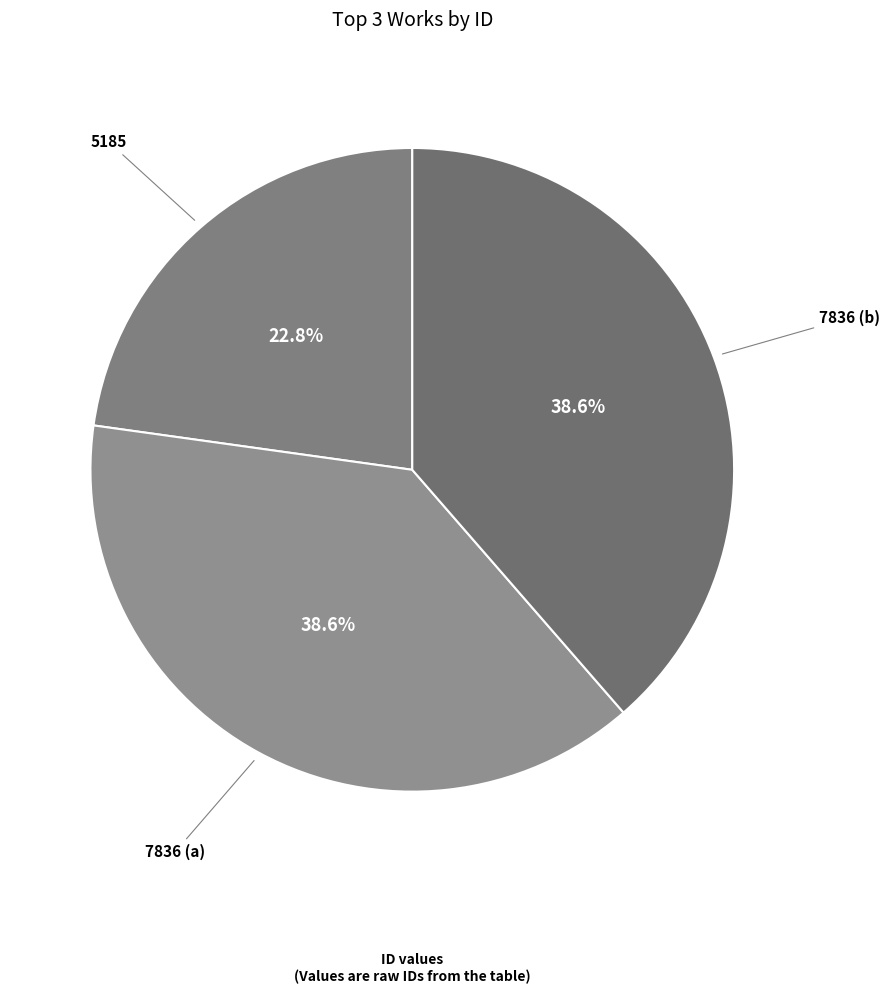

What percentage is the 5185 slice, to the nearest percent?

23%